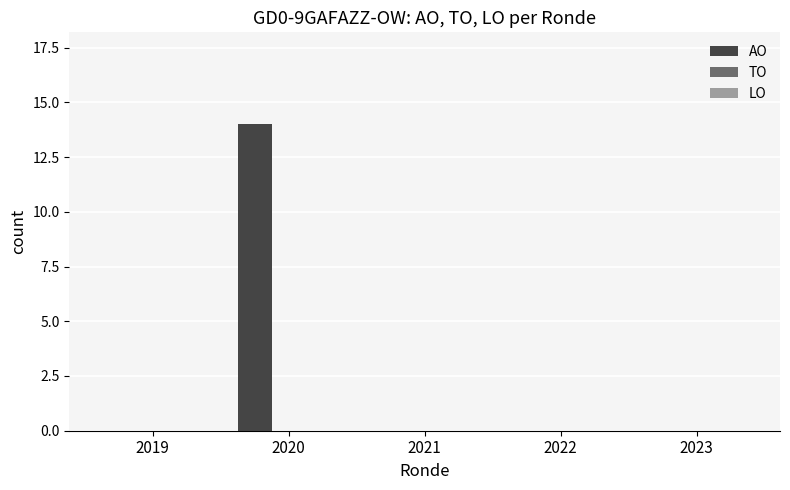

True or false: the data shows -4 at 2023.

False